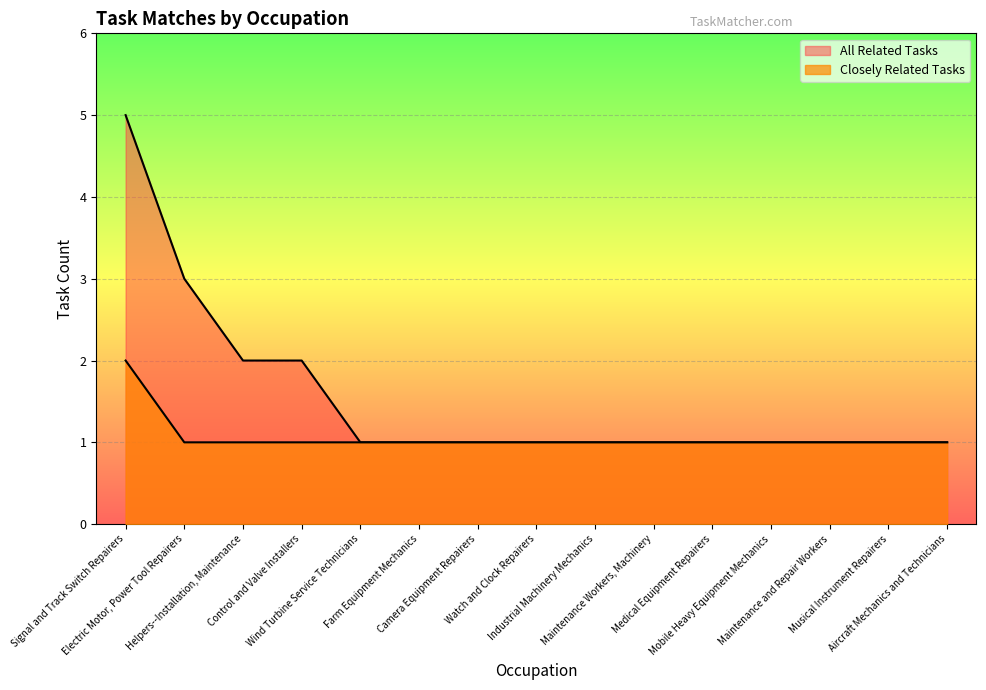

What is the value of the Closely Related Tasks point at the 12th from the left?

1